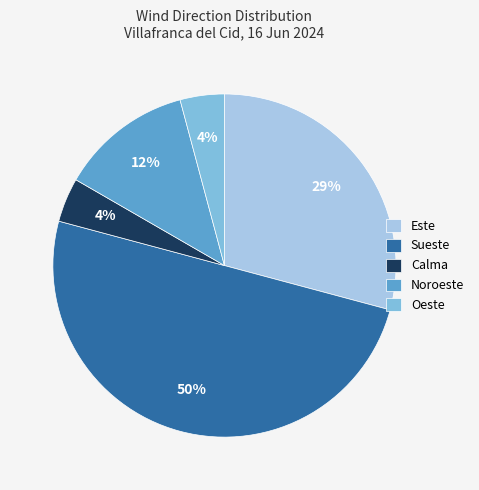

Which slice is the largest?

Sueste